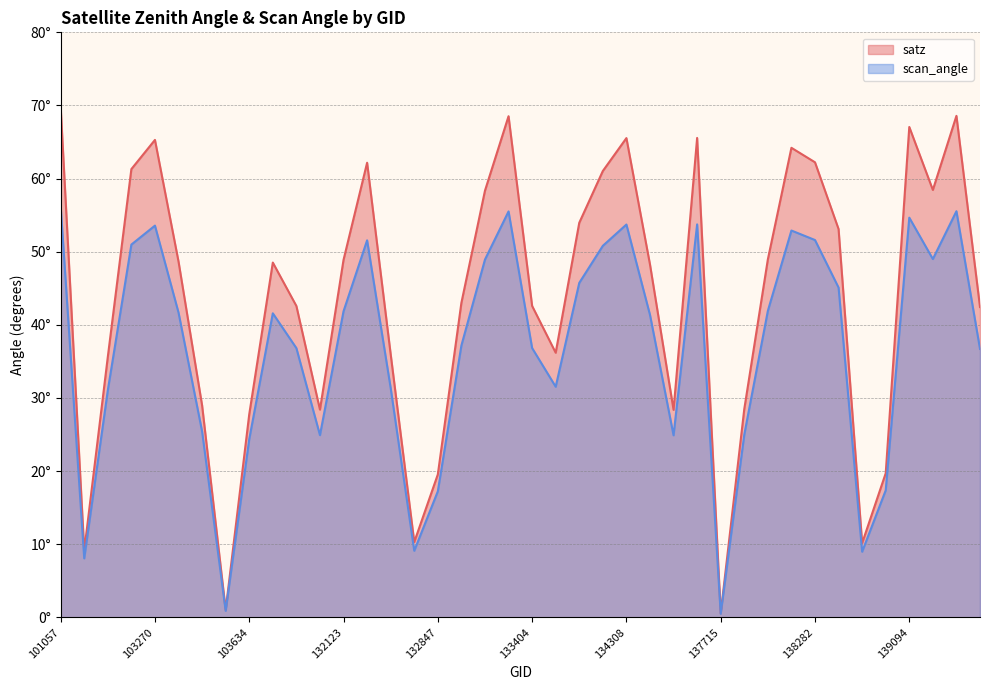

Rank the series by their average value, from lowest to highest.

scan_angle, satz